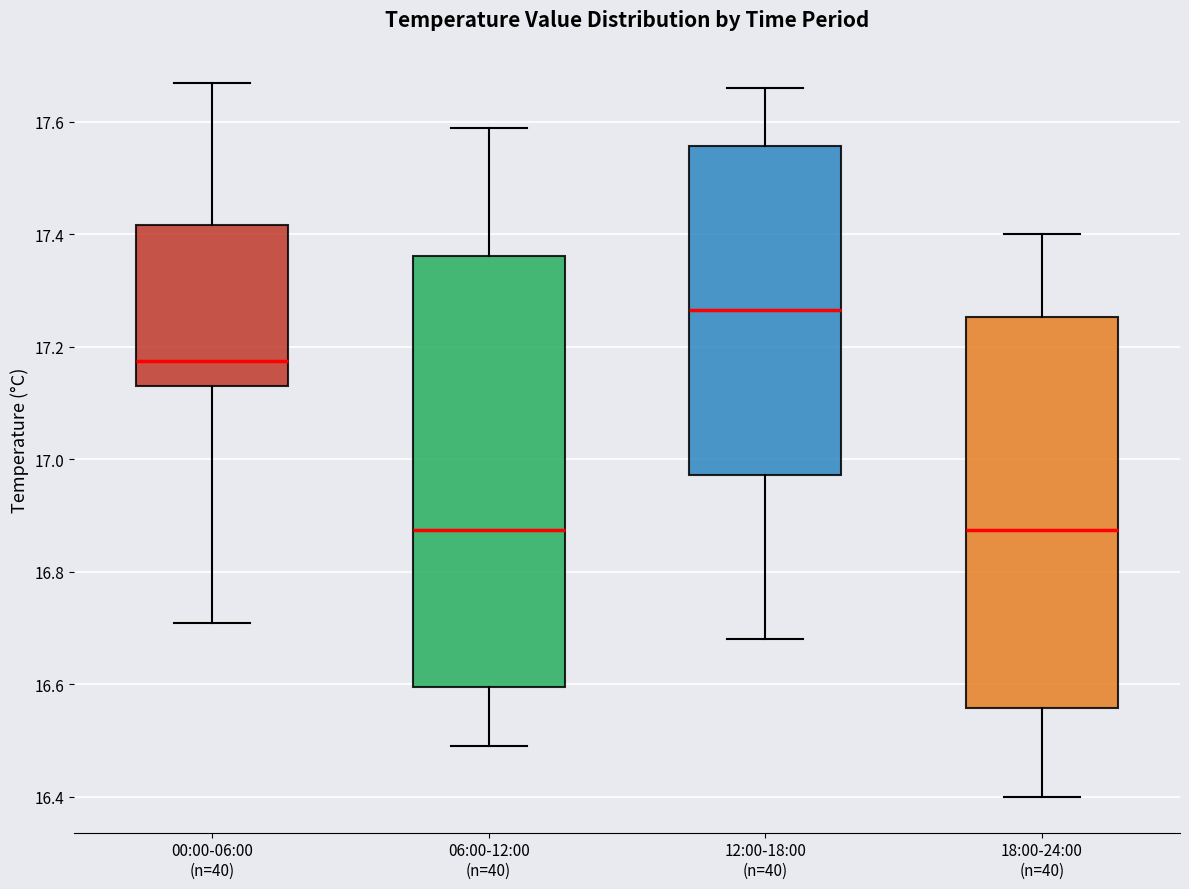

Where does the lower whisker of the box for 18:00-24:00 (n=40) end on the y-axis? The values are not printed on the chart, so give them approximately, as read against the axis.

16.40